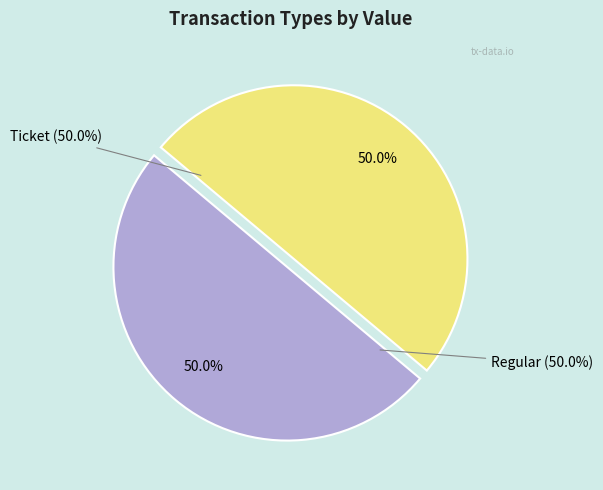

What is the largest slice in the pie chart?

Regular (io_index=11)